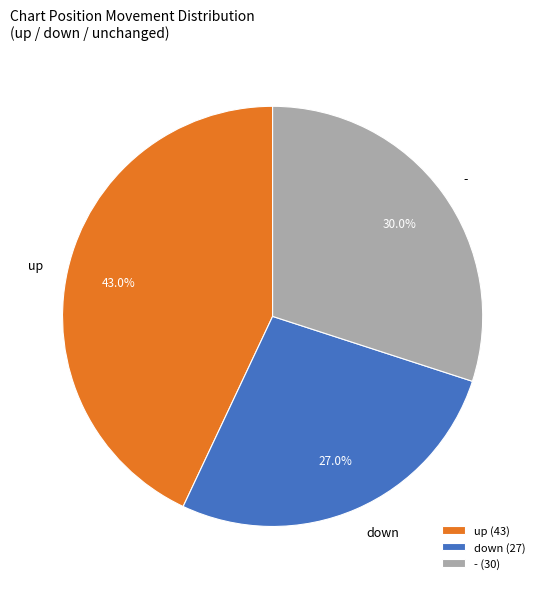

What is the ratio of the value at - to the value at down?

1.1